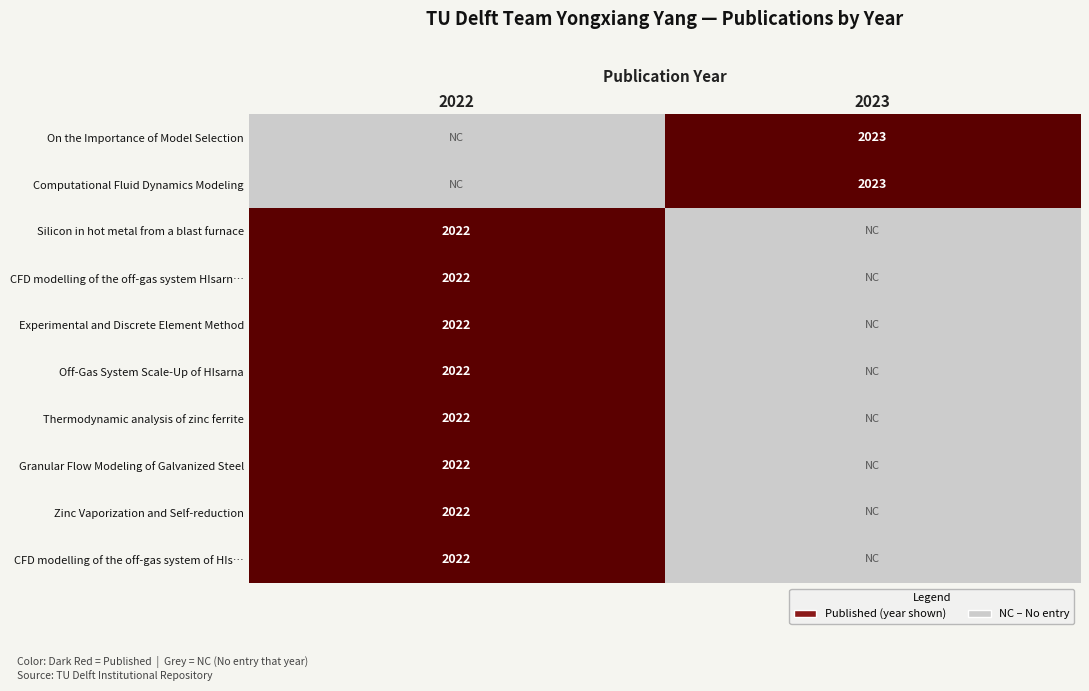

What value does the Zinc Vaporization and Self-reduction series have at 2022?

1